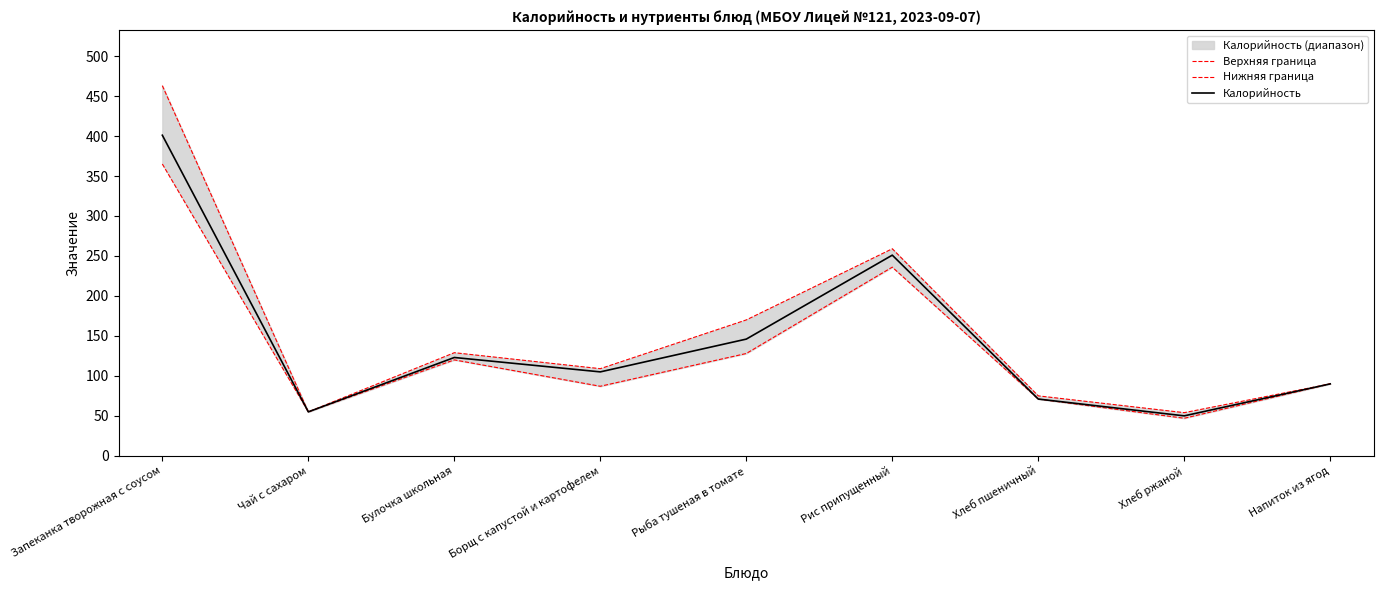

What is the greatest value displayed?

463